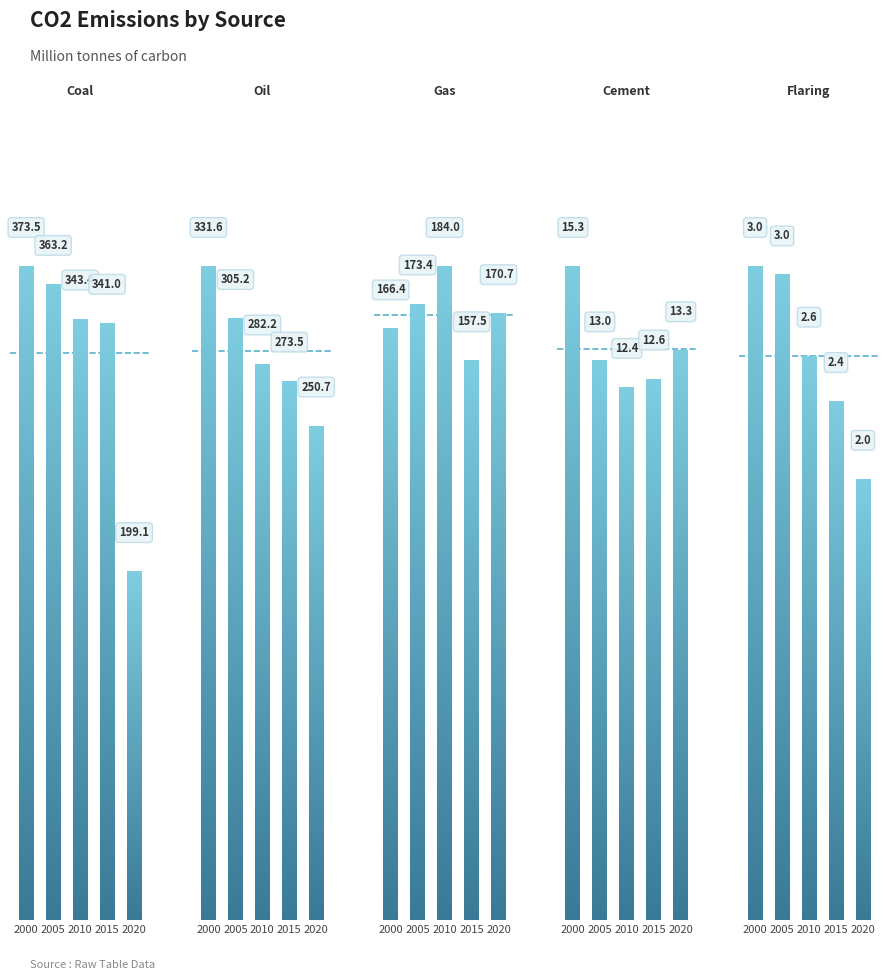

True or false: Cement has a value of 7.1 at 2020.

False